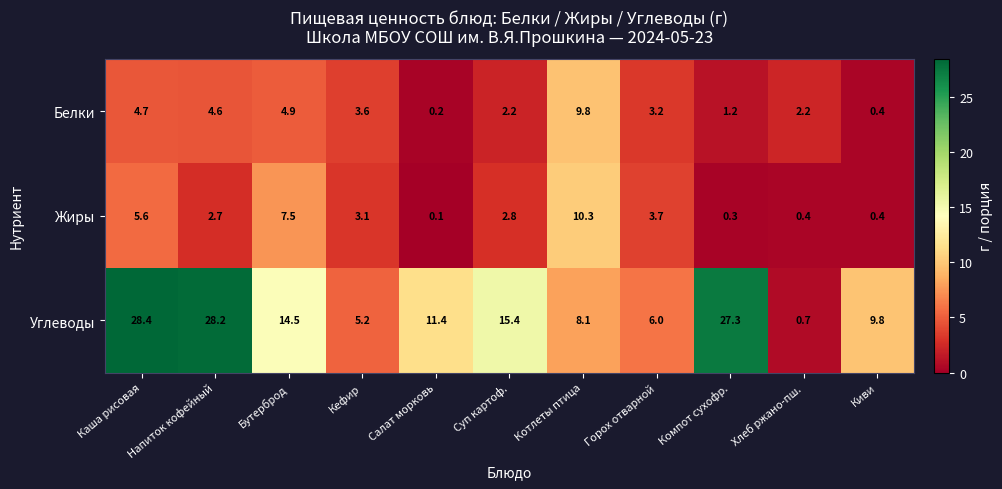

At which label does Жиры first exceed 2?

Каша рисовая